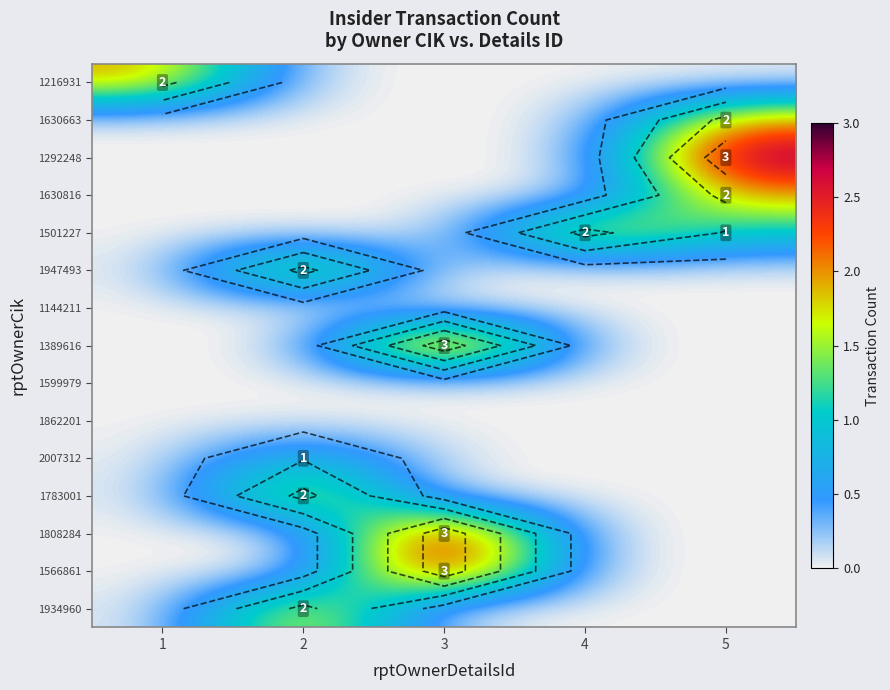

At 2, list the series in order from smallest to largest.

1216931, 1630663, 1292248, 1630816, 1501227, 1144211, 1389616, 1599979, 1862201, 1808284, 1566861, 2007312, 1947493, 1783001, 1934960